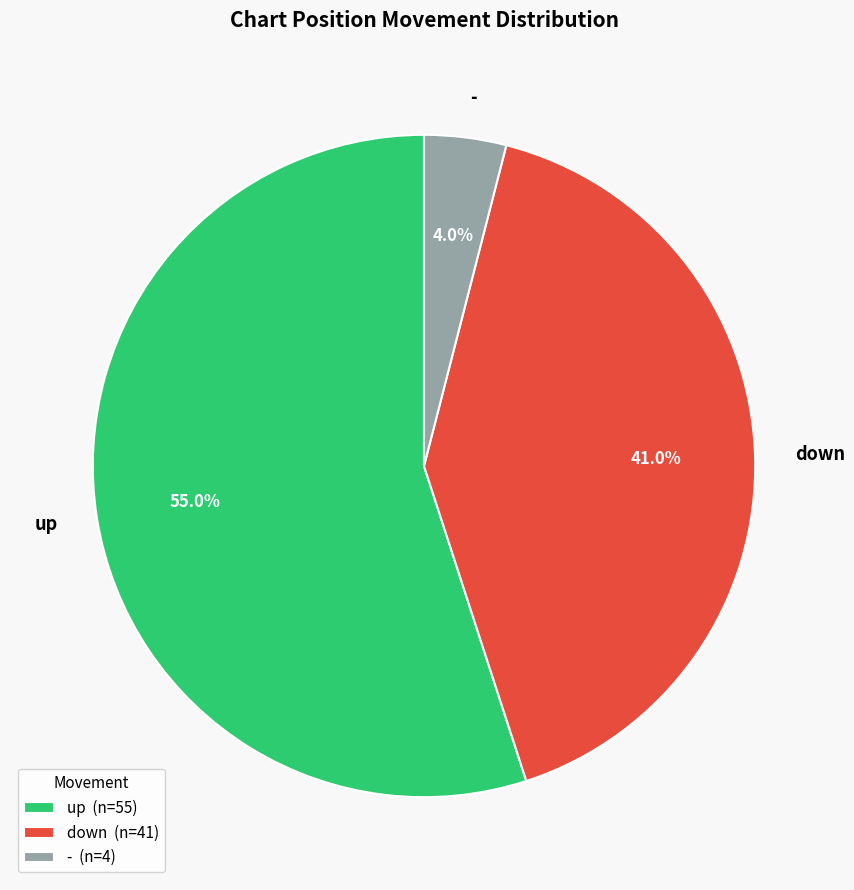

Which category accounts for the majority?

up